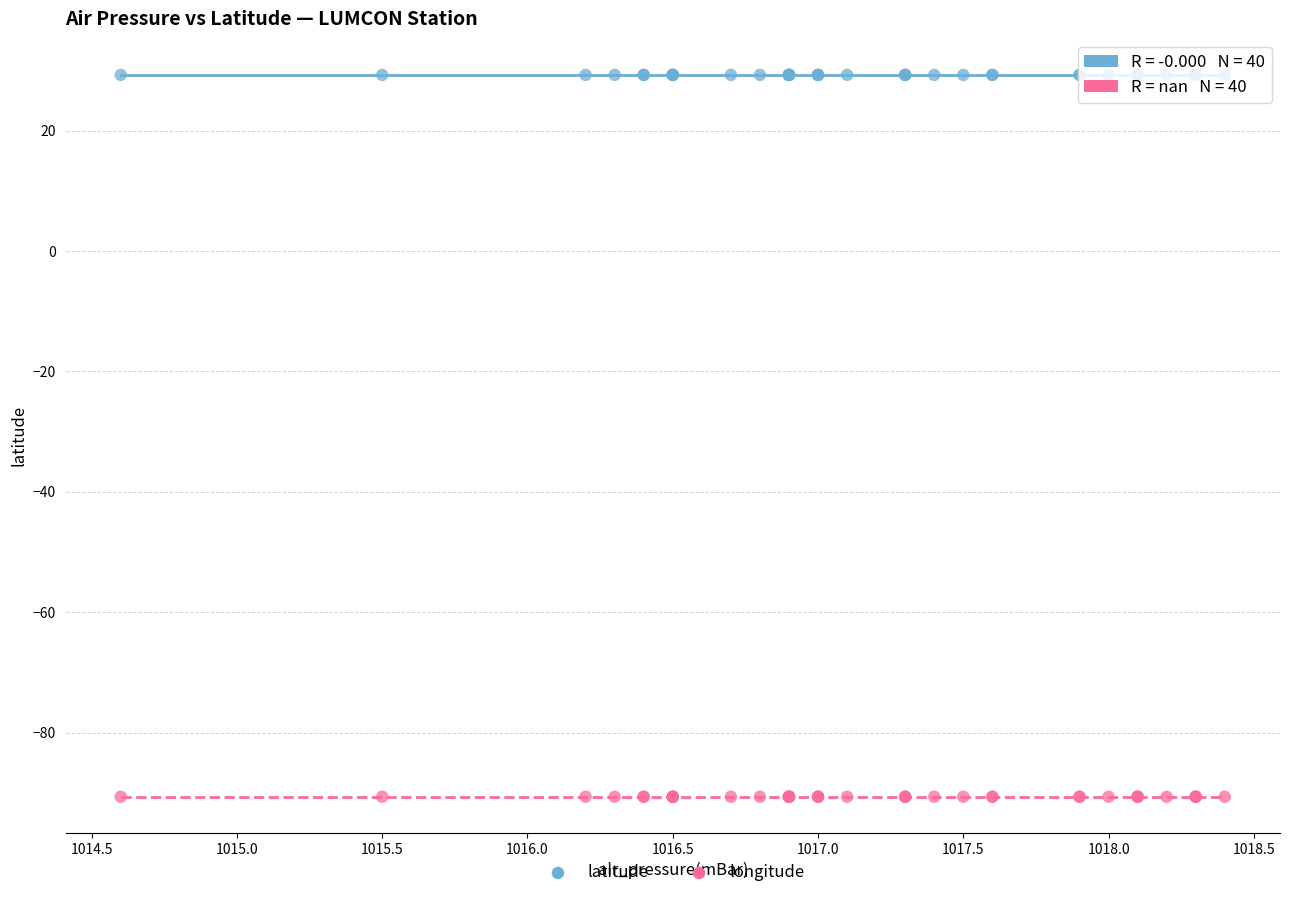

Which series contains the lowest Y value?

longitude